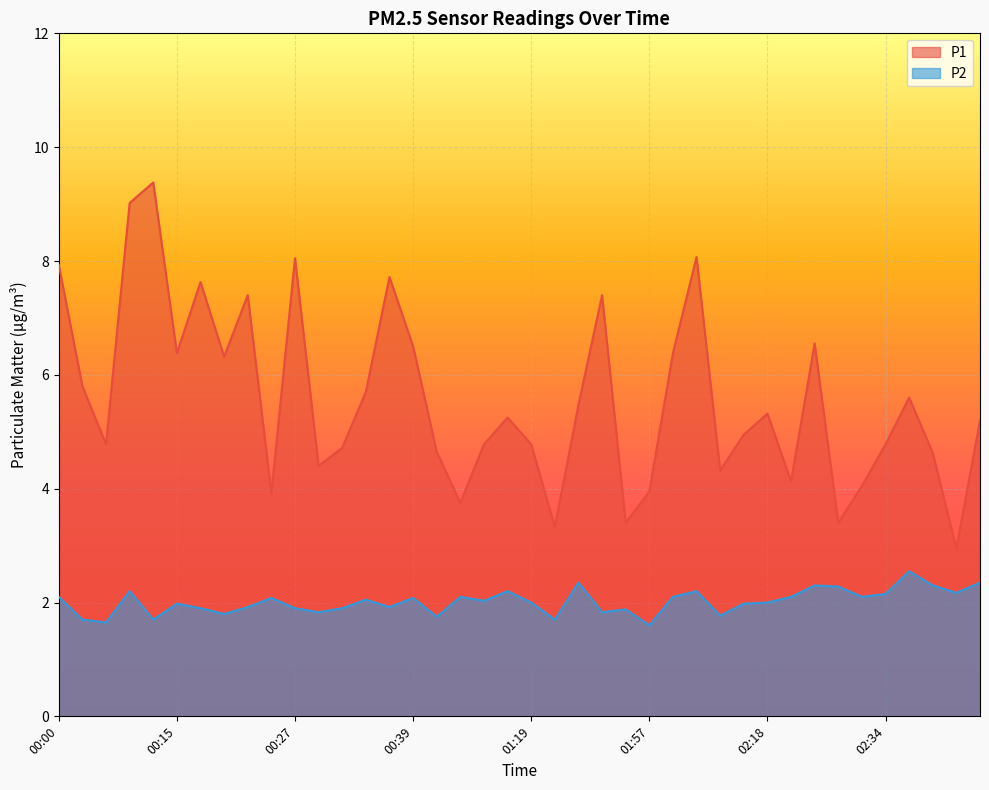

True or false: P1 has a value of 0.7 at 02:26.

False